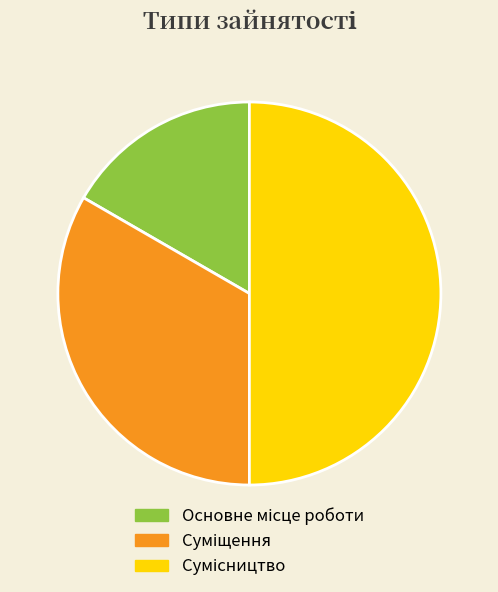

To the nearest percent, what is the difference between the largest and smallest slice percentages?

33%